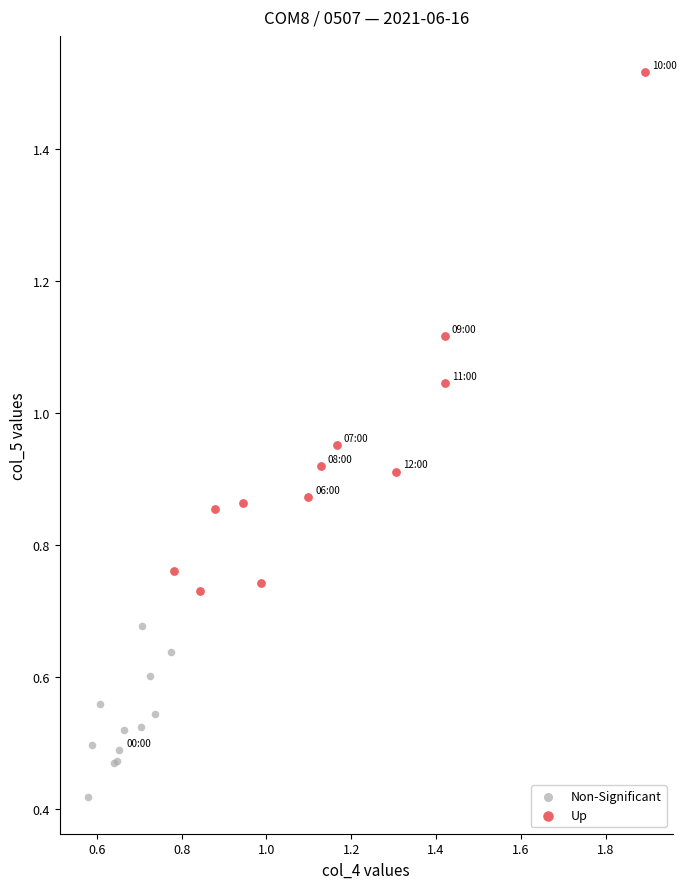

Which series reaches the minimum Y coordinate?

Non-Significant